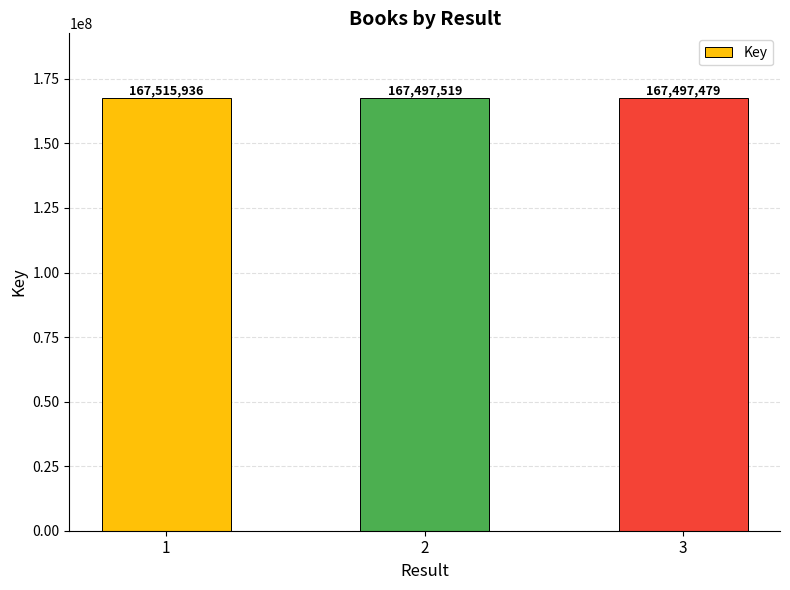

Which has a higher value, 2 or 3?

2